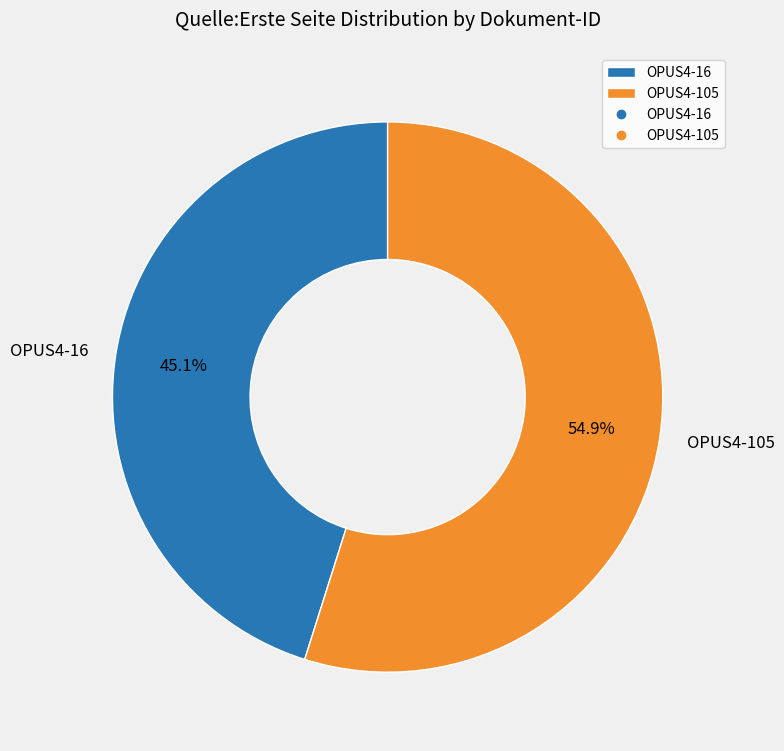

To the nearest percent, what is the difference between the largest and smallest slice percentages?

10%